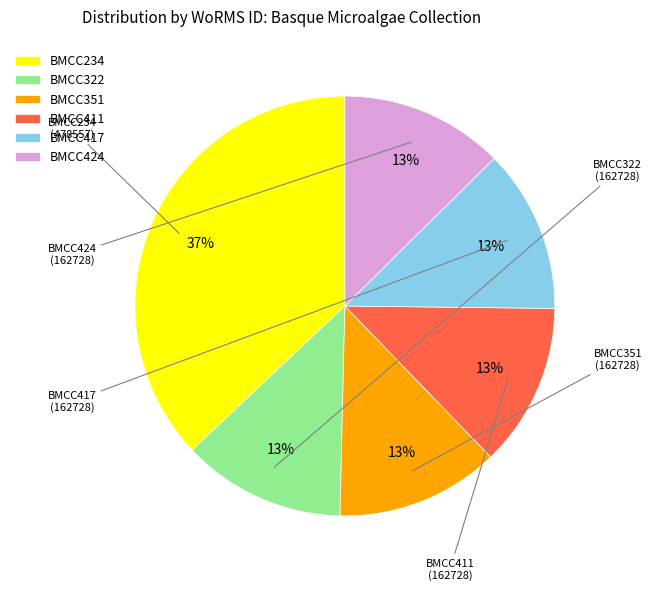

Is it true that BMCC411 is 27% of the pie?

False